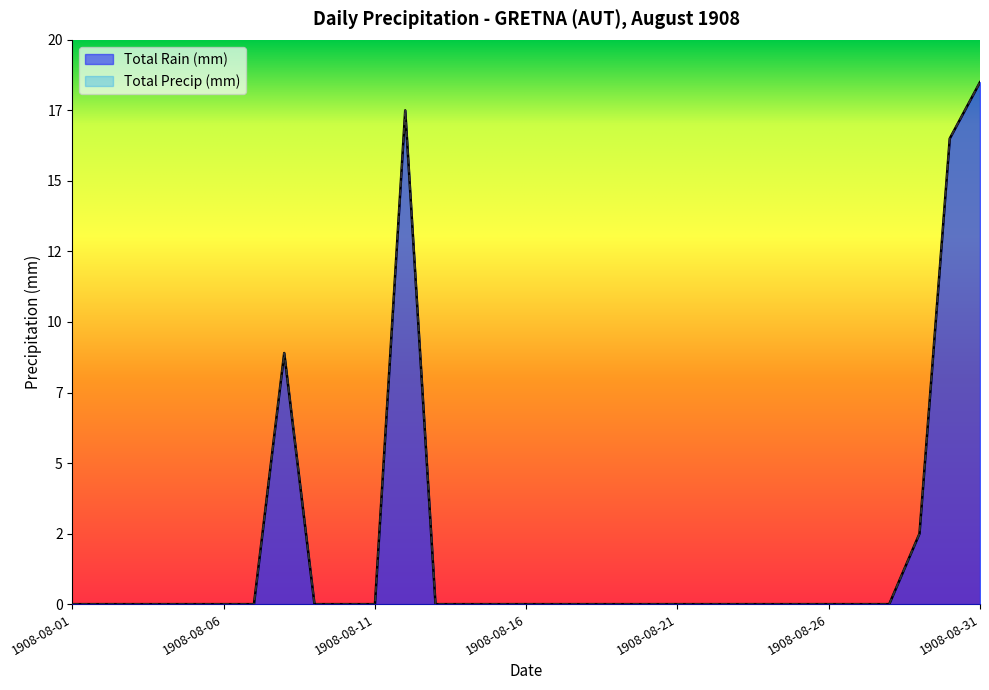

Rank the categories by Total Rain (mm) value from highest to lowest.

1908-08-31, 1908-08-12, 1908-08-30, 1908-08-08, 1908-08-29, 1908-08-01, 1908-08-02, 1908-08-03, 1908-08-04, 1908-08-05, 1908-08-06, 1908-08-07, 1908-08-09, 1908-08-10, 1908-08-11, 1908-08-13, 1908-08-14, 1908-08-15, 1908-08-16, 1908-08-17, 1908-08-18, 1908-08-19, 1908-08-20, 1908-08-21, 1908-08-22, 1908-08-23, 1908-08-24, 1908-08-25, 1908-08-26, 1908-08-27, 1908-08-28